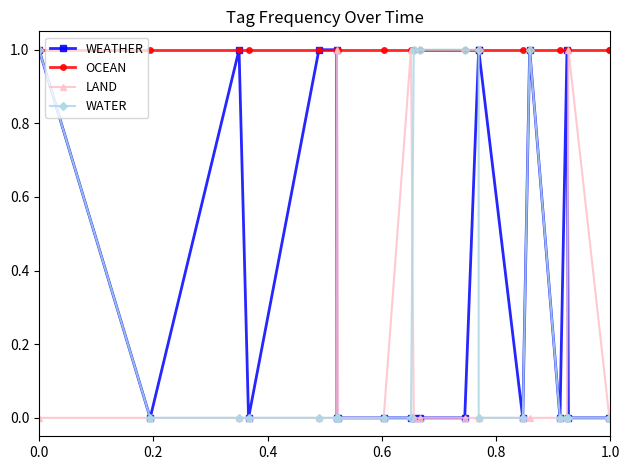

Which series has the largest total across all categories?

OCEAN